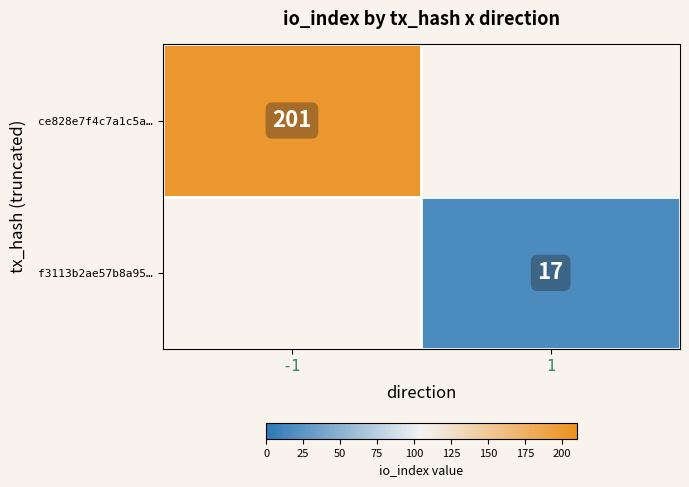

How many distinct data groups are displayed?

2